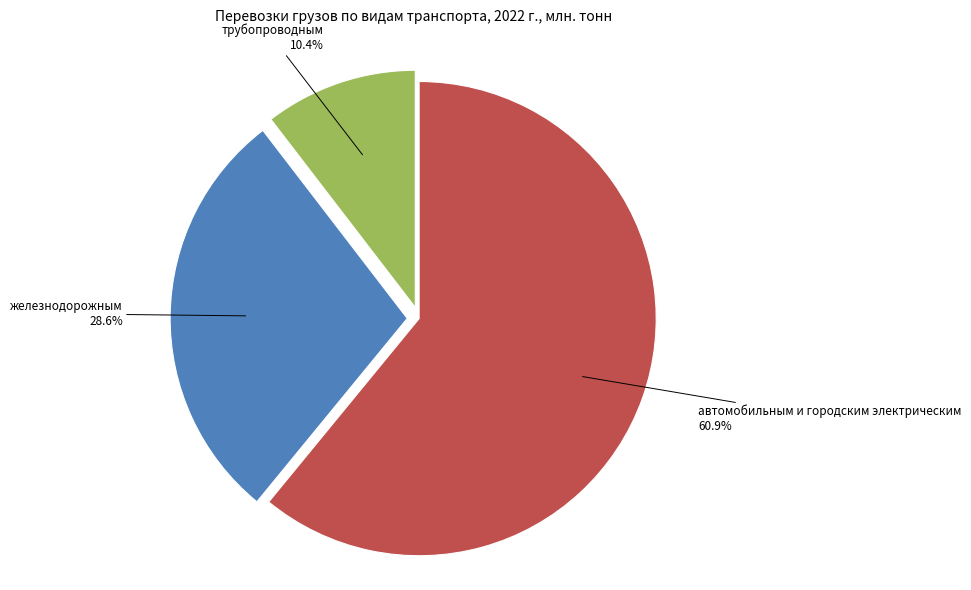

Rank the categories by value from lowest to highest.

трубопроводным, железнодорожным, автомобильным и городским электрическим